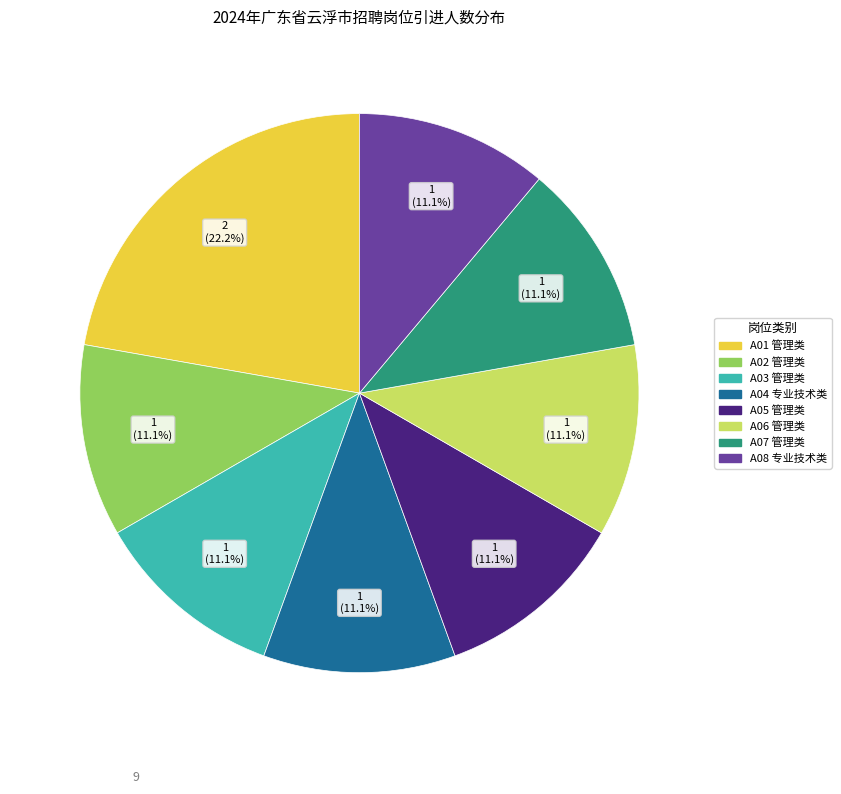

True or false: A07 管理类 accounts for 23% of the total.

False